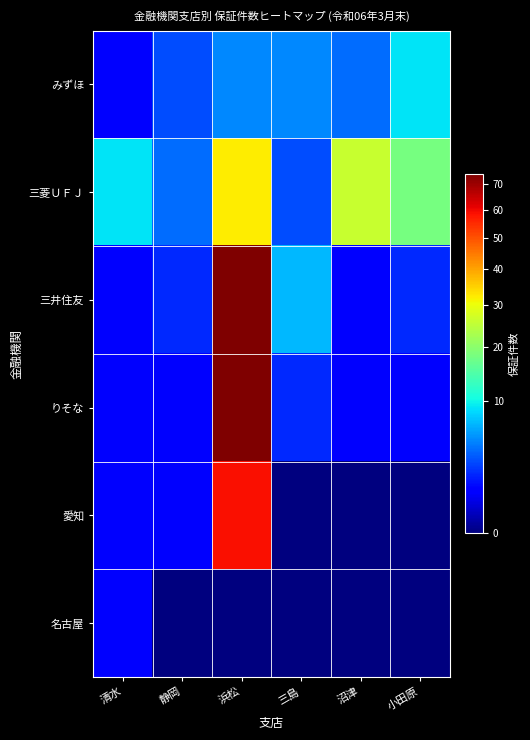

At which category is the sum across all series the highest?

浜松